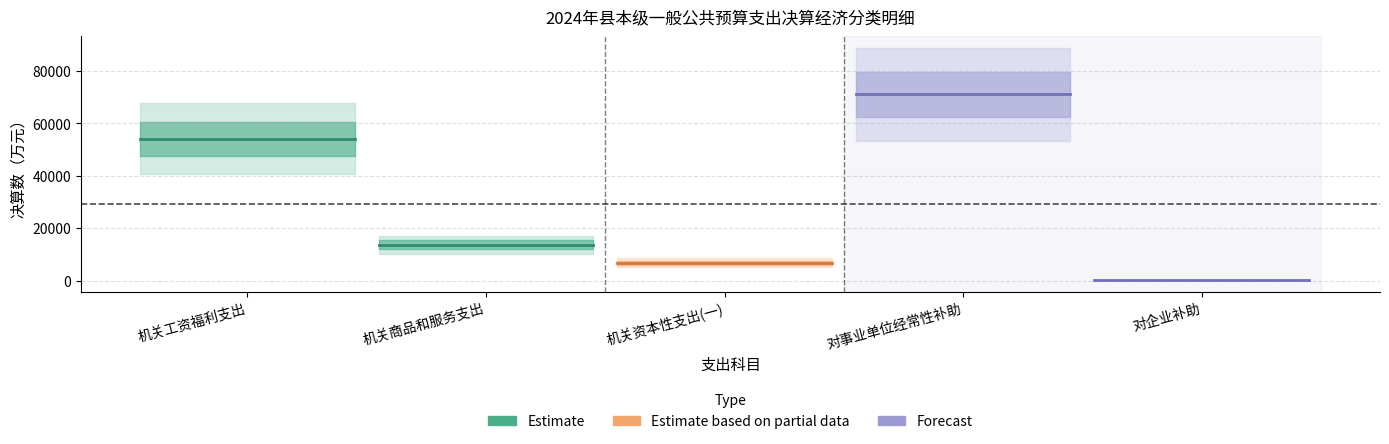

Is this an area chart (filled region under the line)?

No